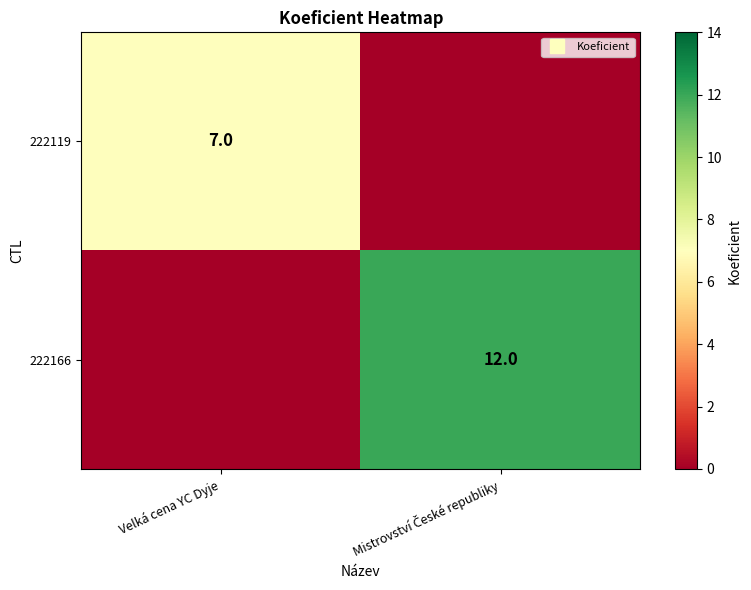

List the series in order of their peak value, highest first.

222166, 222119